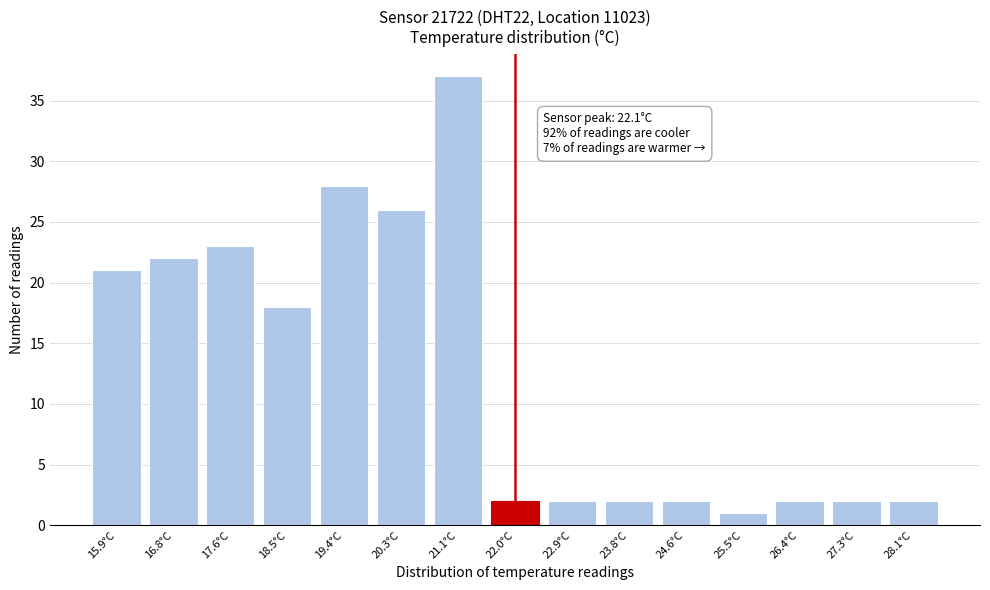

Reading left to right, extract all data points from this chart.

21	22	23	18	28	26	37	2	2	2	2	1	2	2	2